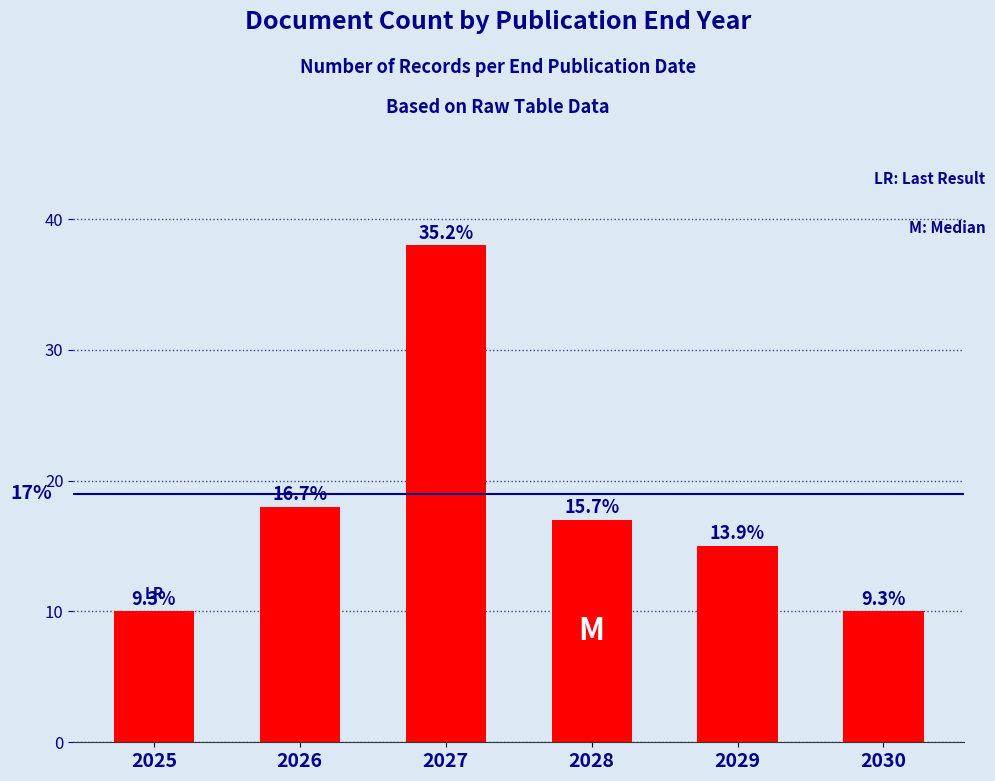

What is the sum of all values?

108